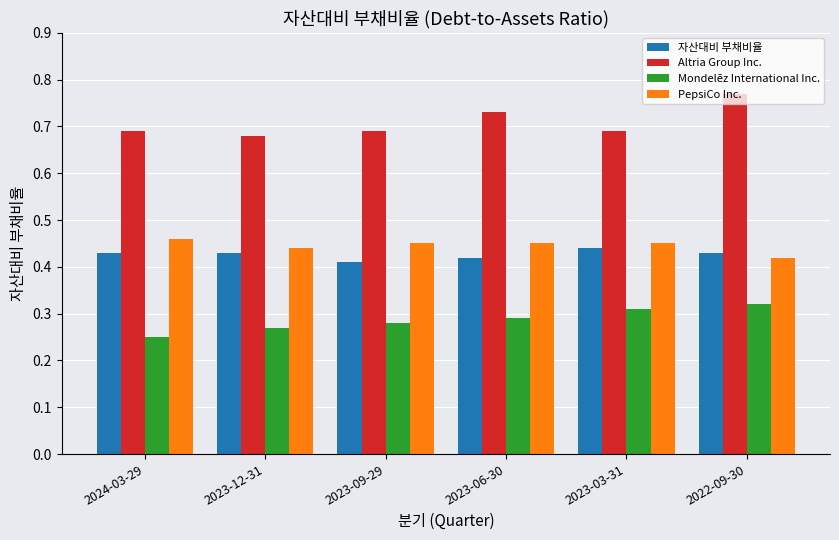

How many bars are there in each group?

4